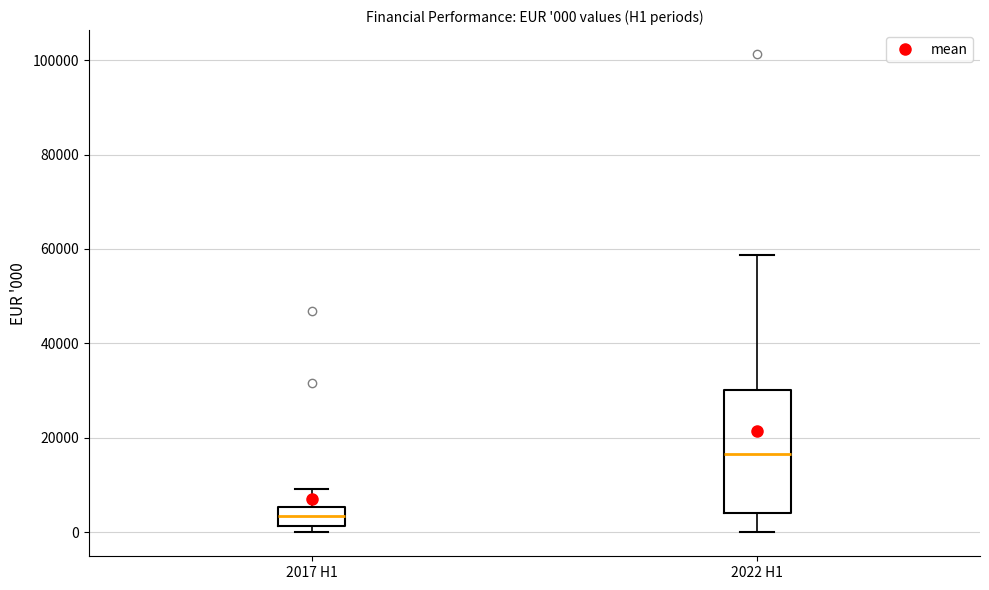

Which box is the tallest, from its lower edge to its upper edge?

2022 H1